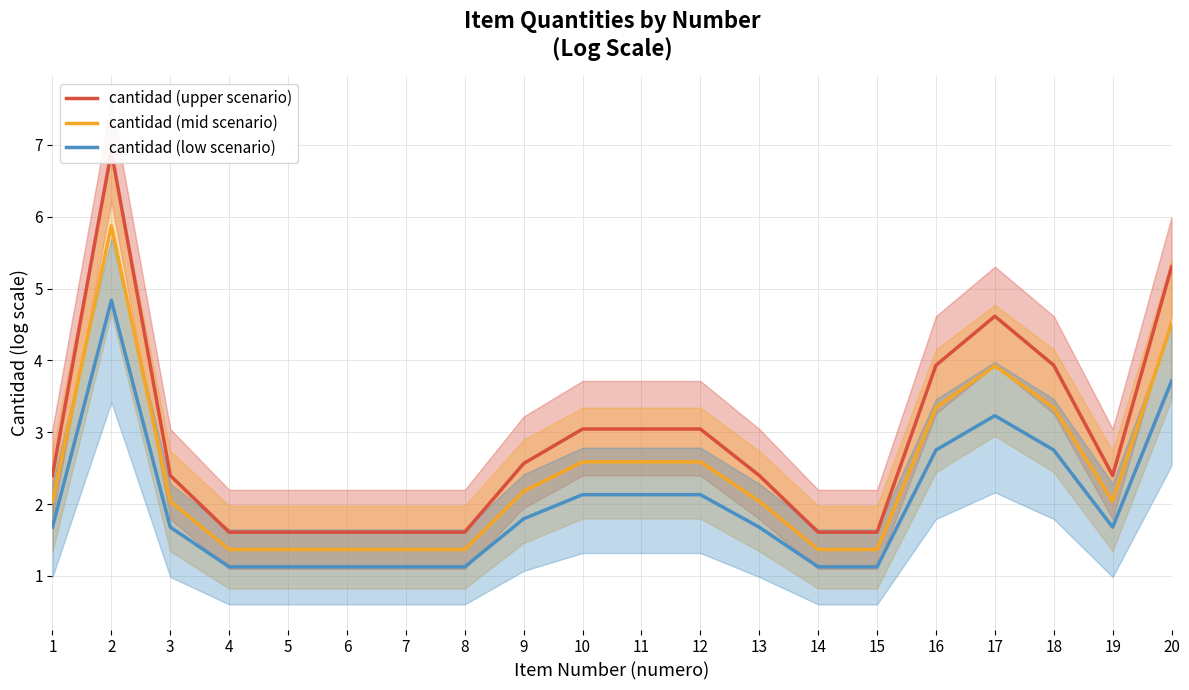

Reading right to left, transcribe all the data shown in this chart.

cantidad (upper scenario): 20=5.3	19=2.4	18=3.9	17=4.6	16=3.9	15=1.6	14=1.6	13=2.4	12=3.0	11=3.0	10=3.0	9=2.6	8=1.6	7=1.6	6=1.6	5=1.6	4=1.6	3=2.4	2=6.9	1=2.4
cantidad (mid scenario): 20=4.5	19=2.0	18=3.3	17=3.9	16=3.3	15=1.4	14=1.4	13=2.0	12=2.6	11=2.6	10=2.6	9=2.2	8=1.4	7=1.4	6=1.4	5=1.4	4=1.4	3=2.0	2=5.9	1=2.0
cantidad (low scenario): 20=3.7	19=1.7	18=2.8	17=3.2	16=2.8	15=1.1	14=1.1	13=1.7	12=2.1	11=2.1	10=2.1	9=1.8	8=1.1	7=1.1	6=1.1	5=1.1	4=1.1	3=1.7	2=4.8	1=1.7